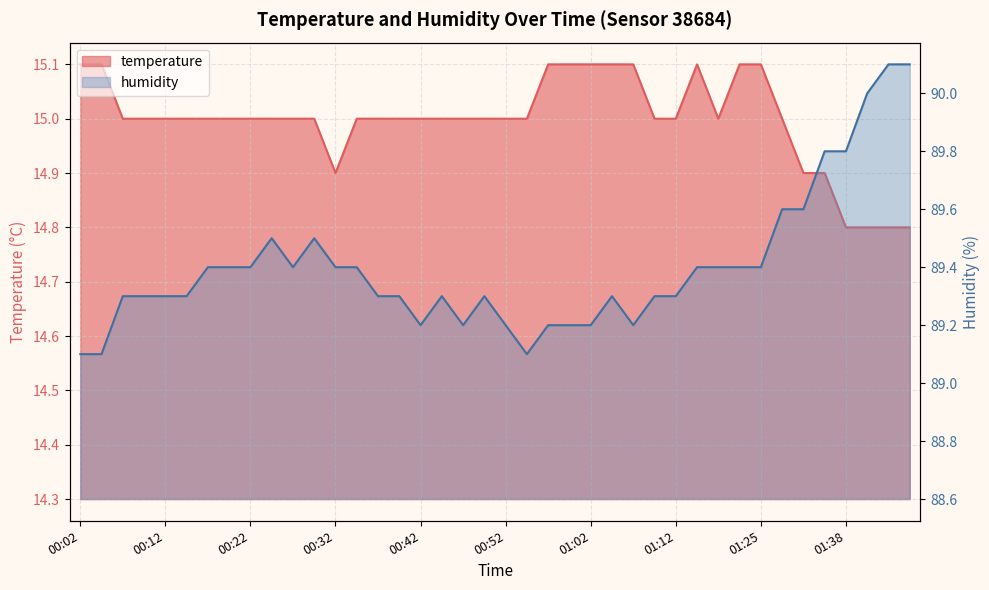

At which category is the sum across all series the highest?

01:43